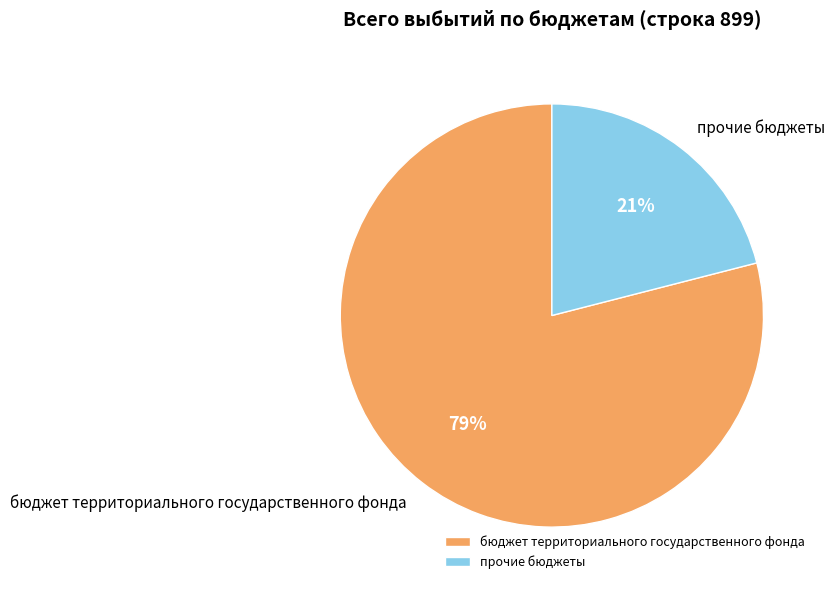

Which category has the smallest portion of the pie?

прочие бюджеты